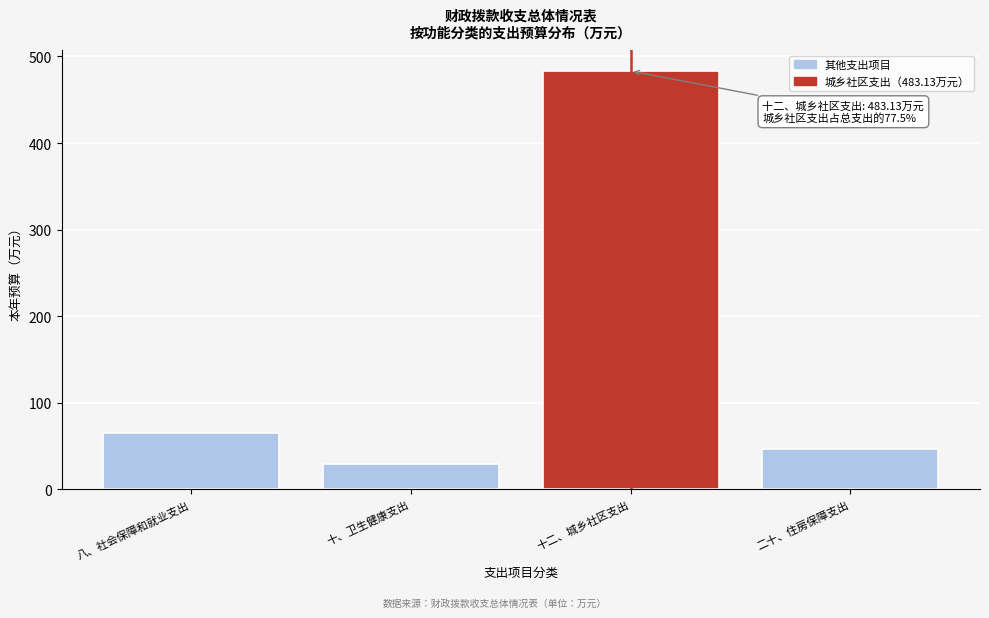

Reading left to right, extract all data points from this chart.

八、社会保障和就业支出=65.1	十、卫生健康支出=29.1	十二、城乡社区支出=483.1	二十、住房保障支出=46.5